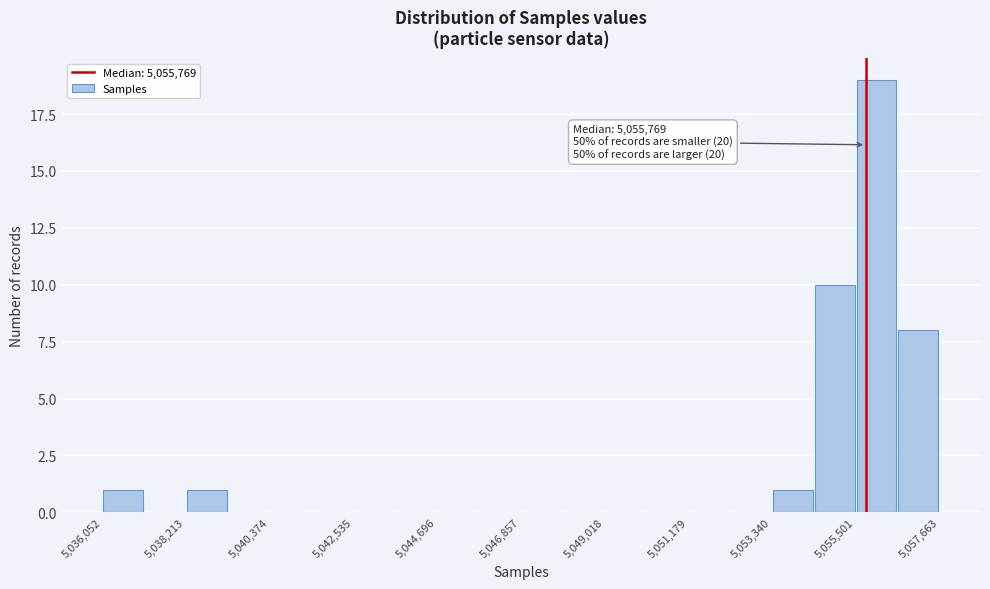

Around what value on the x-axis is the tallest bar? Give the approximate position of its centre, as read against the axis.

5056000